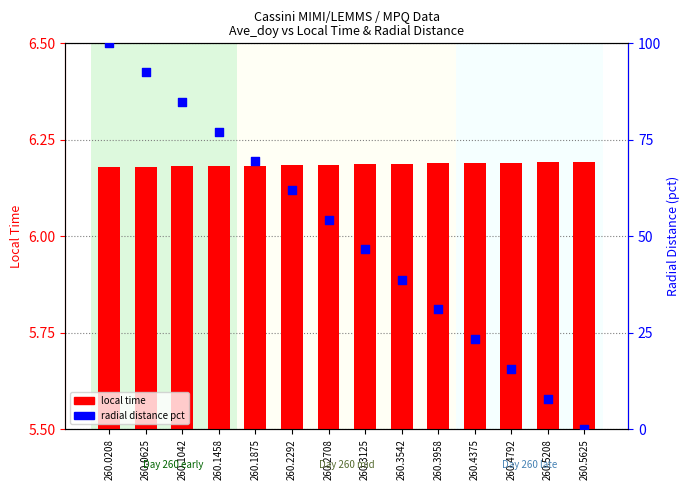

What are all the series names shown in the legend?

local time, radial distance pct